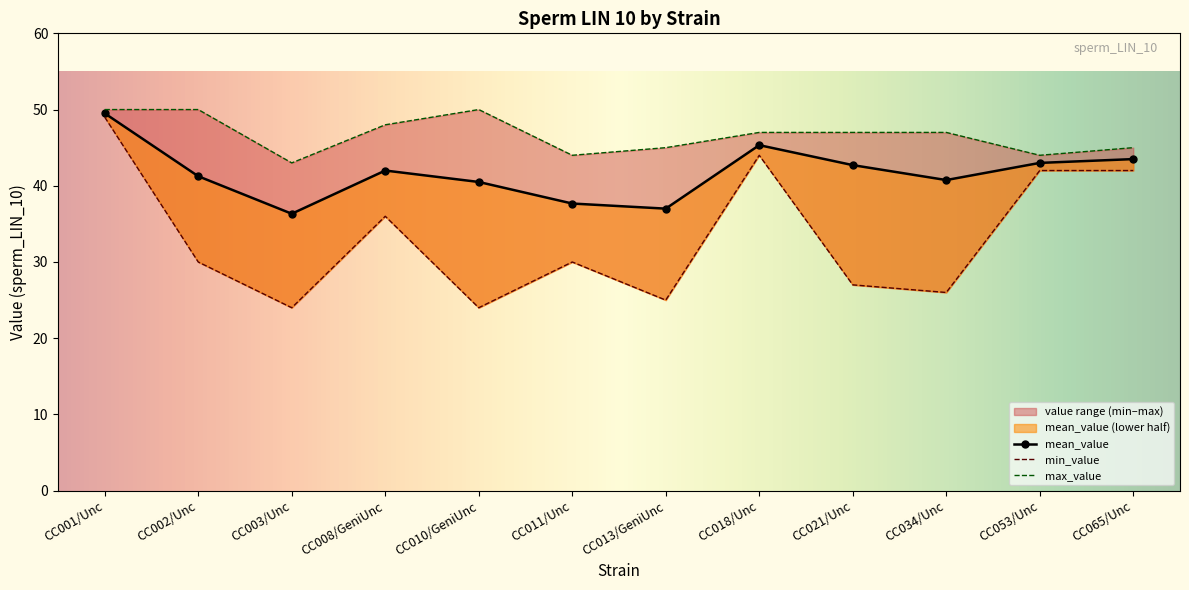

Which series has the largest total across all categories?

max_value